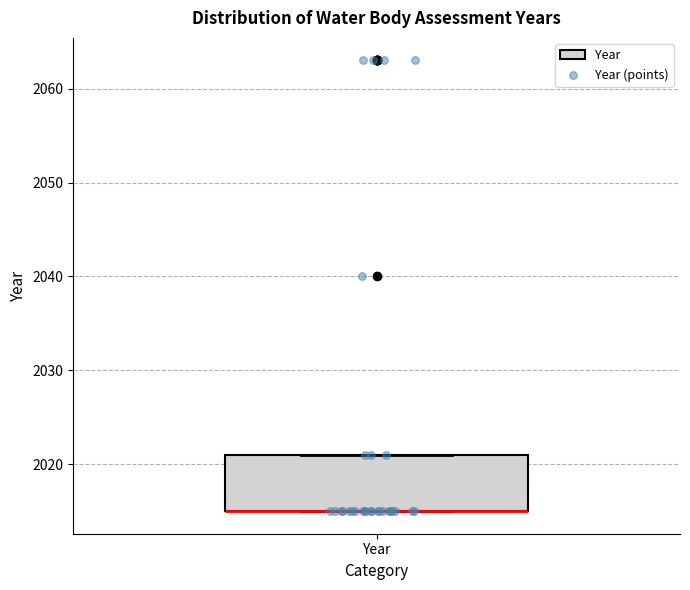

Read this box plot against the y-axis: the position of the median line, the range covered by the box, and the ends of both whiskers. The values are not printed on the chart, so give them approximately, as read against the axis.

median 2015 (drawn on the box's lower edge), box 2015 to 2021, whiskers 2015 to 2021